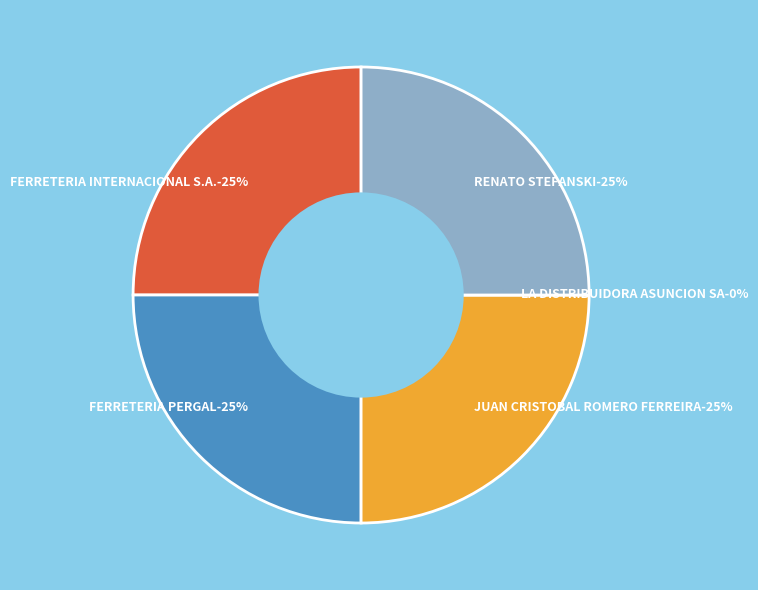

Rank the categories by value from lowest to highest.

LA DISTRIBUIDORA ASUNCION SA, FERRETERIA INTERNACIONAL S.A., FERRETERIA PERGAL, JUAN CRISTOBAL ROMERO FERREIRA, RENATO STEFANSKI